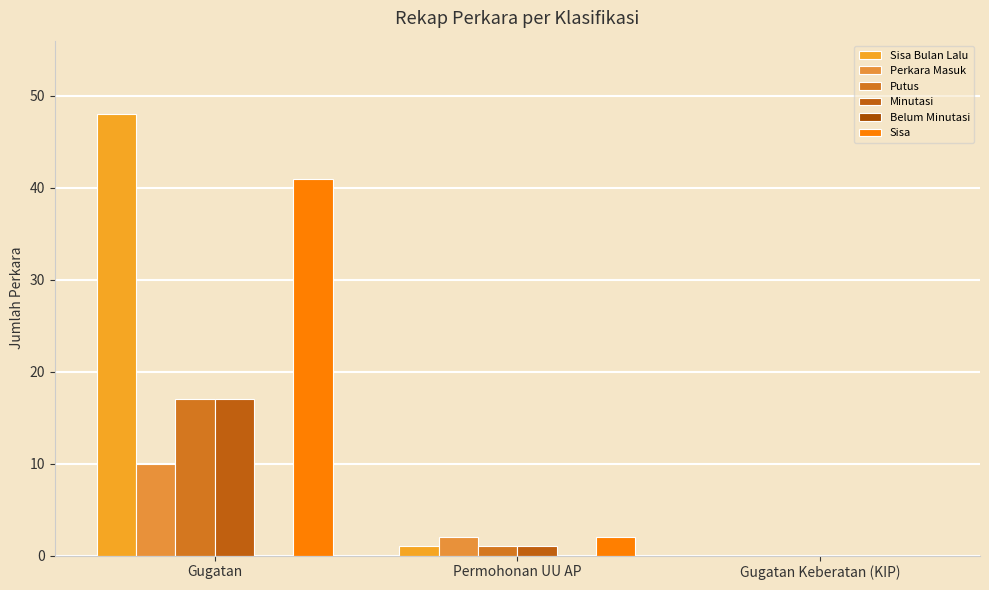

What is the value of the Perkara Masuk bar at the 2nd from the left?

2